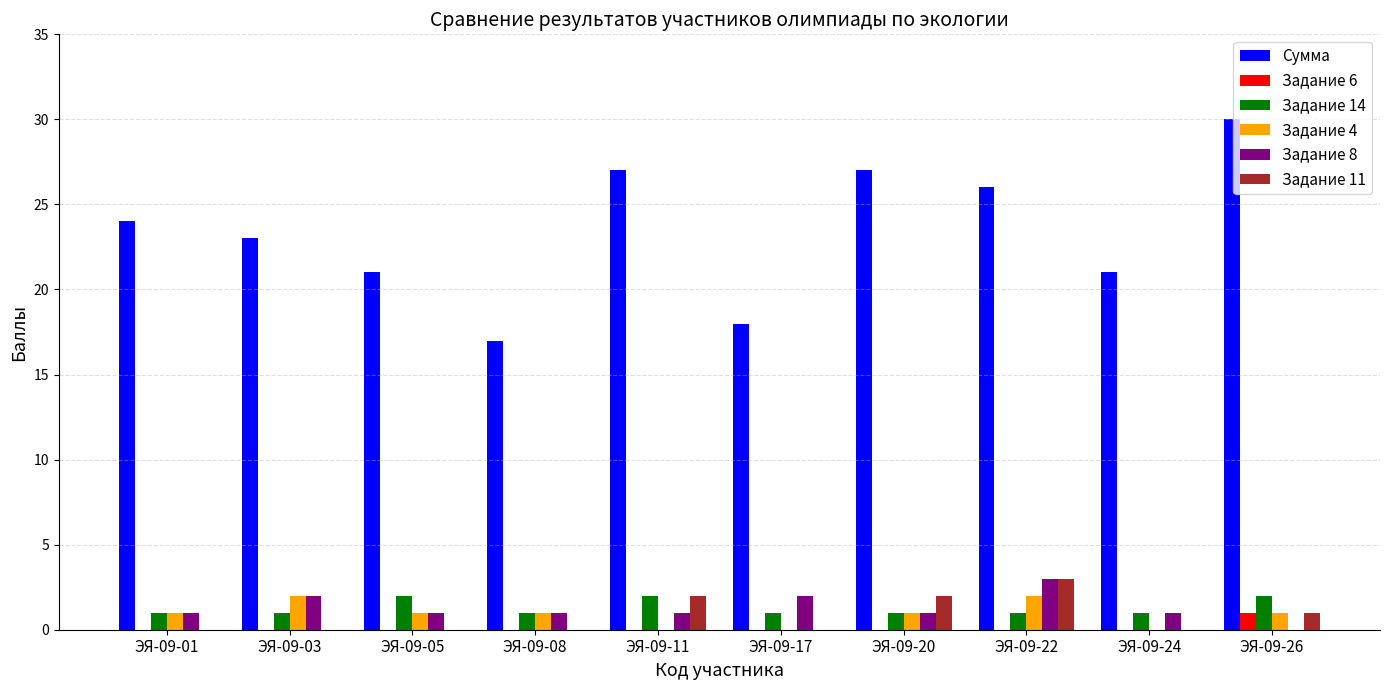

Reading right to left, list all the values displayed in this chart.

Сумма: 30	21	26	27	18	27	17	21	23	24
Задание 6: 1	0	0	0	0	0	0	0	0	0
Задание 14: 2	1	1	1	1	2	1	2	1	1
Задание 4: 1	0	2	1	0	0	1	1	2	1
Задание 8: 0	1	3	1	2	1	1	1	2	1
Задание 11: 1	0	3	2	0	2	0	0	0	0